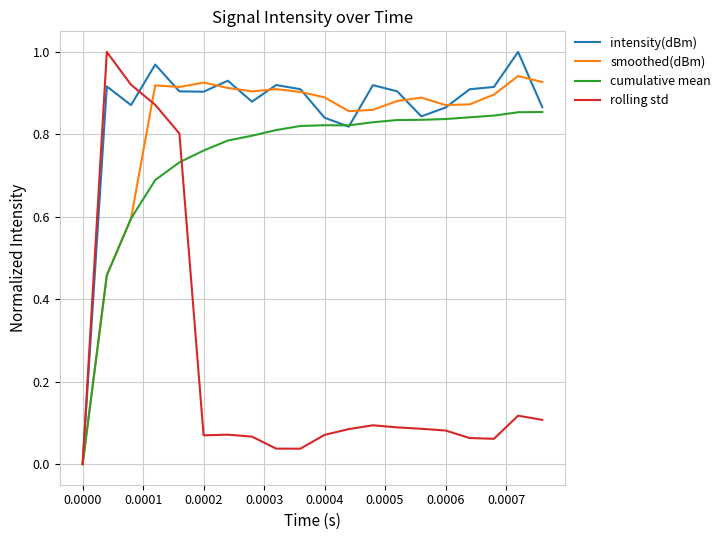

How many lines are shown in the chart?

4